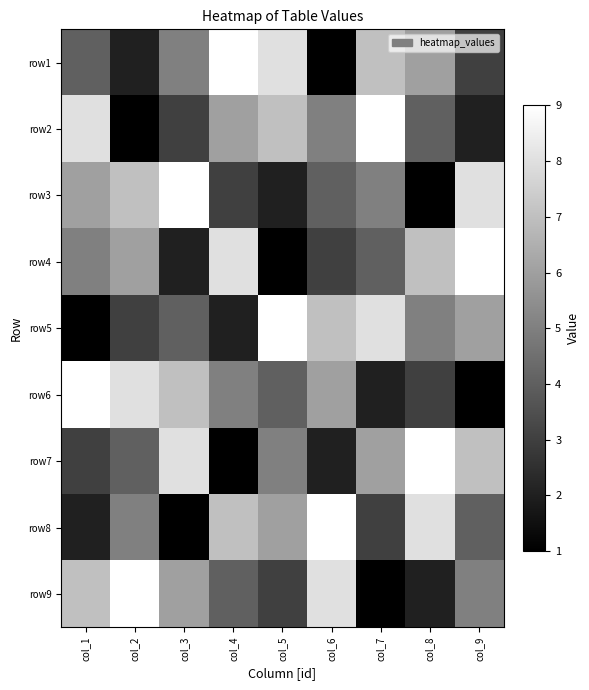

Which label corresponds to the smallest value in the chart?

col_6